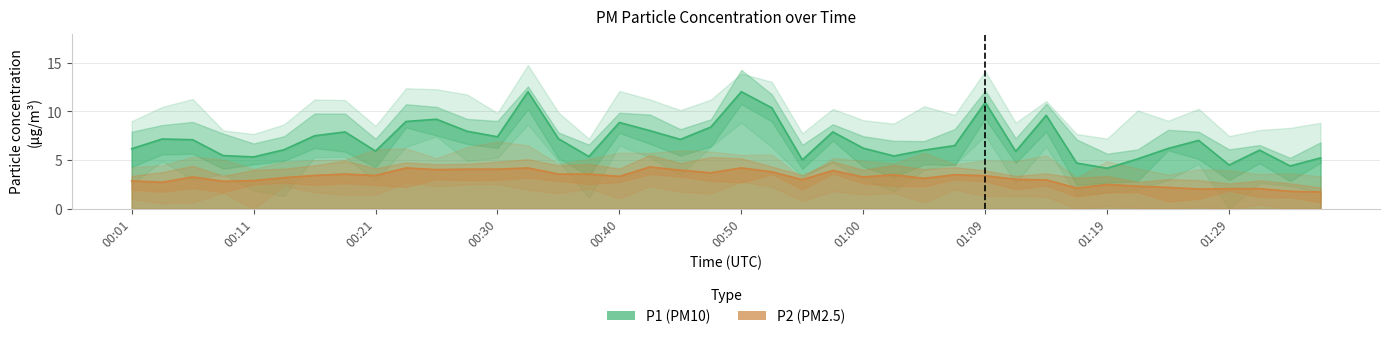

Where is the first local maximum for P1?

00:03